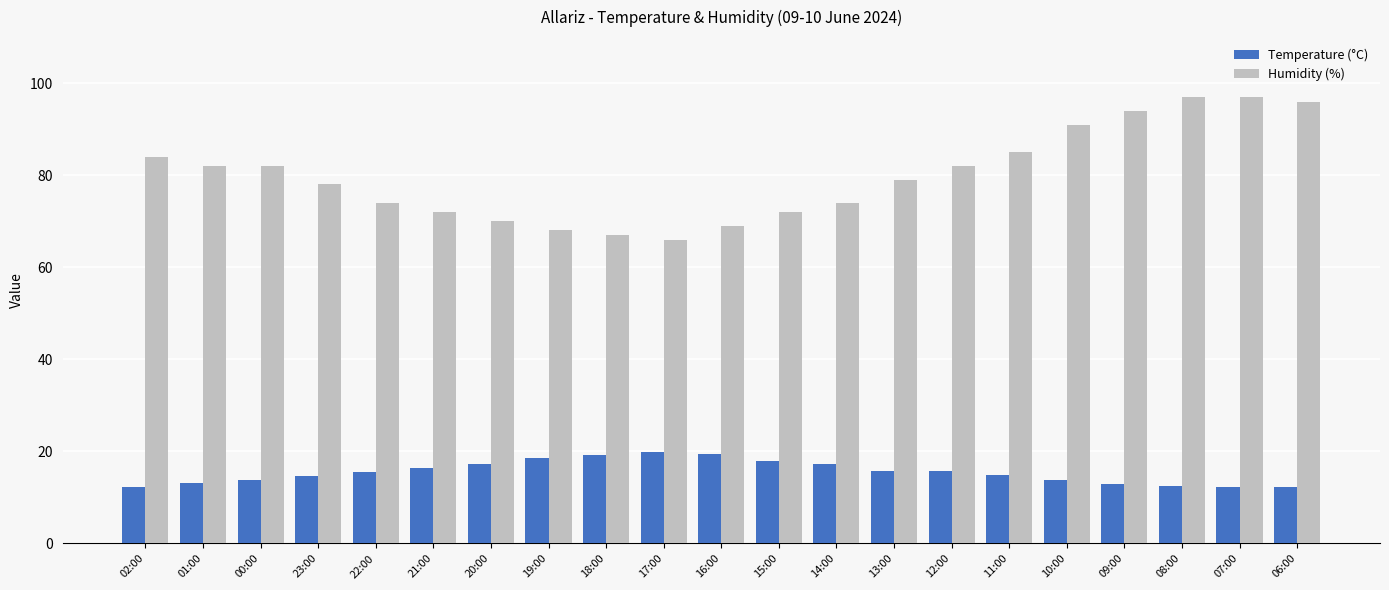

Which series has the widest spread of values?

Humidity (%)